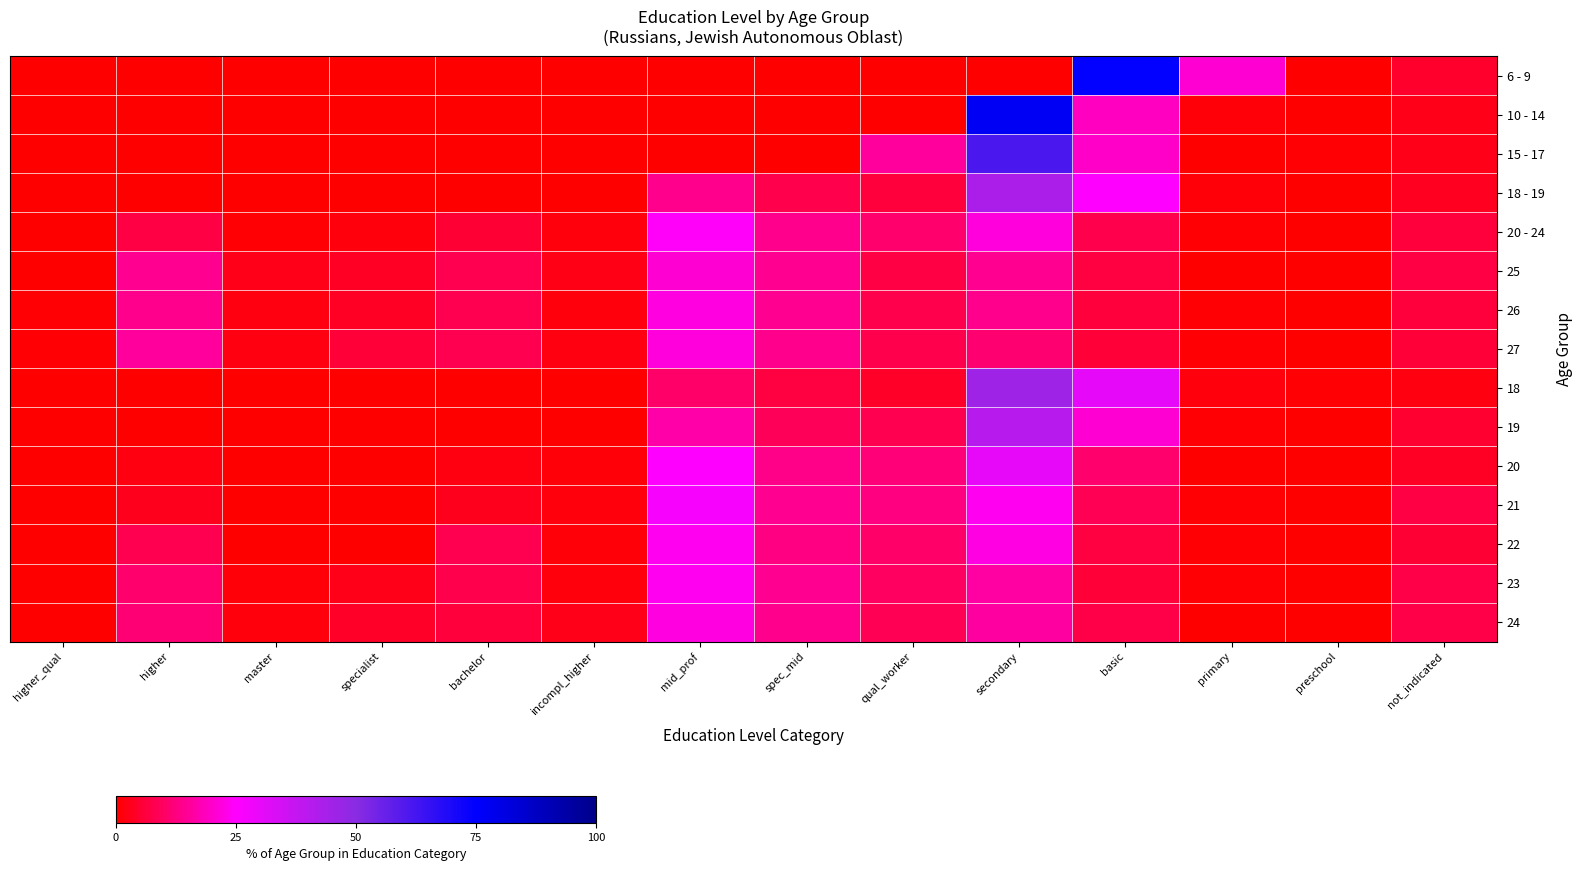

Reading left to right, list all the values displayed in this chart.

6 - 9: higher_qual=0.0	higher=0.0	master=0.0	specialist=0.0	bachelor=0.0	incompl_higher=0.0	mid_prof=0.0	spec_mid=0.0	qual_worker=0.0	secondary=0.0	basic=74.3	primary=20.9	preschool=0.3	not_indicated=4.5
10 - 14: higher_qual=0.0	higher=0.0	master=0.0	specialist=0.0	bachelor=0.0	incompl_higher=0.0	mid_prof=0.0	spec_mid=0.0	qual_worker=0.0	secondary=77.2	basic=18.8	primary=1.2	preschool=0.1	not_indicated=2.7
15 - 17: higher_qual=0.0	higher=0.0	master=0.0	specialist=0.0	bachelor=0.0	incompl_higher=0.0	mid_prof=0.0	spec_mid=0.0	qual_worker=15.6	secondary=61.3	basic=19.8	primary=0.0	preschool=0.7	not_indicated=2.6
18 - 19: higher_qual=0.0	higher=0.0	master=0.0	specialist=0.0	bachelor=0.0	incompl_higher=0.0	mid_prof=13.8	spec_mid=7.6	qual_worker=6.1	secondary=42.8	basic=25.1	primary=0.9	preschool=0.3	not_indicated=3.3
20 - 24: higher_qual=0.0	higher=6.9	master=0.4	specialist=1.3	bachelor=5.2	incompl_higher=1.5	mid_prof=24.3	spec_mid=13.7	qual_worker=10.6	secondary=21.7	basic=7.7	primary=0.4	preschool=0.3	not_indicated=6.0
25: higher_qual=0.0	higher=14.2	master=2.5	specialist=3.7	bachelor=8.0	incompl_higher=2.0	mid_prof=20.9	spec_mid=14.1	qual_worker=6.7	secondary=14.1	basic=6.3	primary=0.4	preschool=0.0	not_indicated=6.9
26: higher_qual=0.4	higher=13.8	master=1.8	specialist=3.7	bachelor=8.2	incompl_higher=1.5	mid_prof=22.0	spec_mid=14.3	qual_worker=7.7	secondary=13.7	basic=6.2	primary=0.6	preschool=0.2	not_indicated=5.9
27: higher_qual=0.5	higher=15.5	master=1.9	specialist=5.7	bachelor=8.0	incompl_higher=1.6	mid_prof=21.5	spec_mid=13.8	qual_worker=7.7	secondary=11.2	basic=5.9	primary=0.7	preschool=0.2	not_indicated=5.9
18: higher_qual=0.0	higher=0.0	master=0.0	specialist=0.0	bachelor=0.0	incompl_higher=0.0	mid_prof=10.4	spec_mid=6.4	qual_worker=4.0	secondary=45.5	basic=30.2	primary=1.2	preschool=0.6	not_indicated=1.6
19: higher_qual=0.0	higher=0.0	master=0.0	specialist=0.0	bachelor=0.0	incompl_higher=0.0	mid_prof=16.6	spec_mid=8.7	qual_worker=7.9	secondary=40.4	basic=20.7	primary=0.7	preschool=0.1	not_indicated=4.8
20: higher_qual=0.0	higher=1.7	master=0.0	specialist=0.0	bachelor=1.7	incompl_higher=1.0	mid_prof=25.3	spec_mid=13.3	qual_worker=12.0	secondary=29.9	basic=10.7	primary=0.3	preschool=0.3	not_indicated=3.7
21: higher_qual=0.0	higher=2.9	master=0.0	specialist=0.0	bachelor=2.9	incompl_higher=1.3	mid_prof=26.8	spec_mid=14.1	qual_worker=12.6	secondary=23.5	basic=8.3	primary=0.5	preschool=0.4	not_indicated=6.7
22: higher_qual=0.0	higher=8.1	master=0.0	specialist=0.0	bachelor=8.1	incompl_higher=1.2	mid_prof=23.7	spec_mid=13.2	qual_worker=10.5	secondary=22.6	basic=6.3	primary=0.5	preschool=0.4	not_indicated=5.4
23: higher_qual=0.0	higher=10.8	master=0.8	specialist=2.4	bachelor=7.7	incompl_higher=1.4	mid_prof=23.5	spec_mid=14.1	qual_worker=9.4	secondary=16.1	basic=5.8	primary=0.6	preschool=0.3	not_indicated=7.1
24: higher_qual=0.0	higher=11.5	master=1.3	specialist=4.3	bachelor=5.9	incompl_higher=2.6	mid_prof=22.0	spec_mid=13.8	qual_worker=8.3	secondary=15.7	basic=7.3	primary=0.3	preschool=0.2	not_indicated=7.0